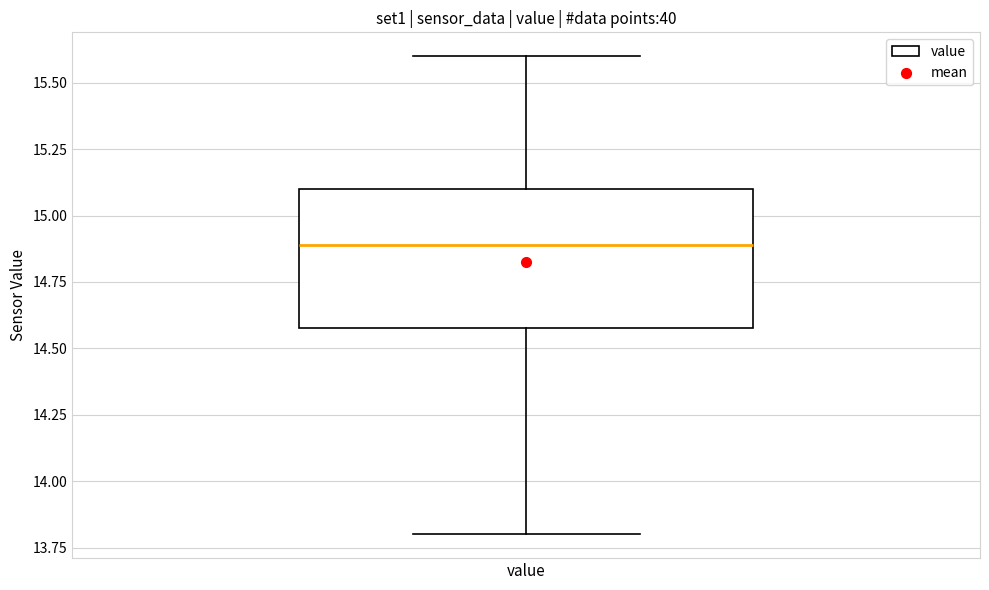

Where is the upper edge of the box for value on the y-axis? The values are not printed on the chart, so give them approximately, as read against the axis.

15.1